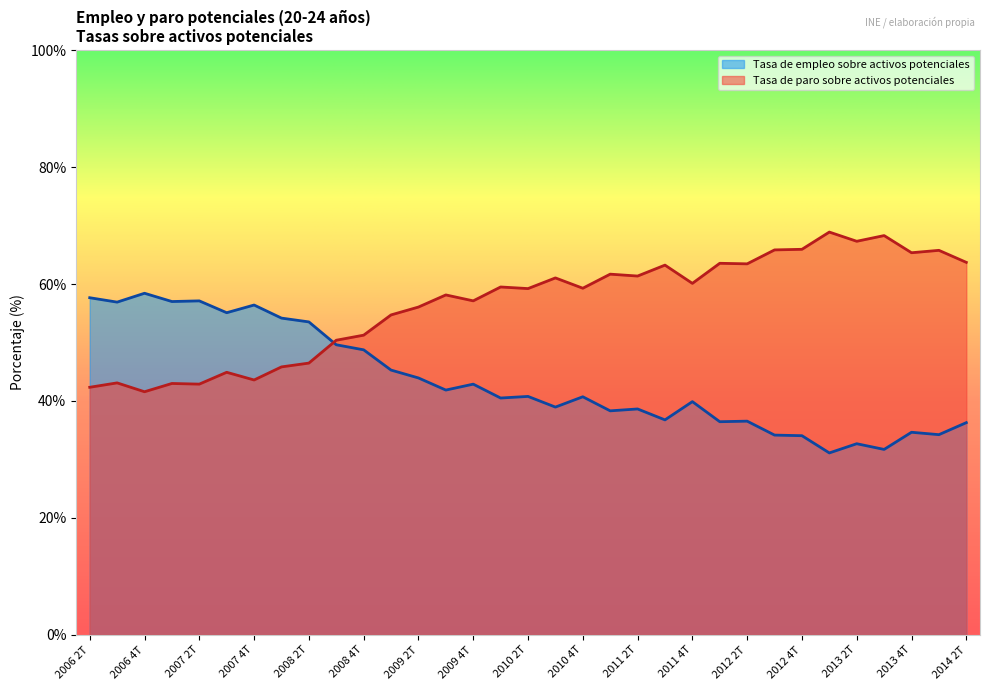

True or false: Tasa de paro sobre activos potenciales has a value of 103.2 at 2013 1T.

False